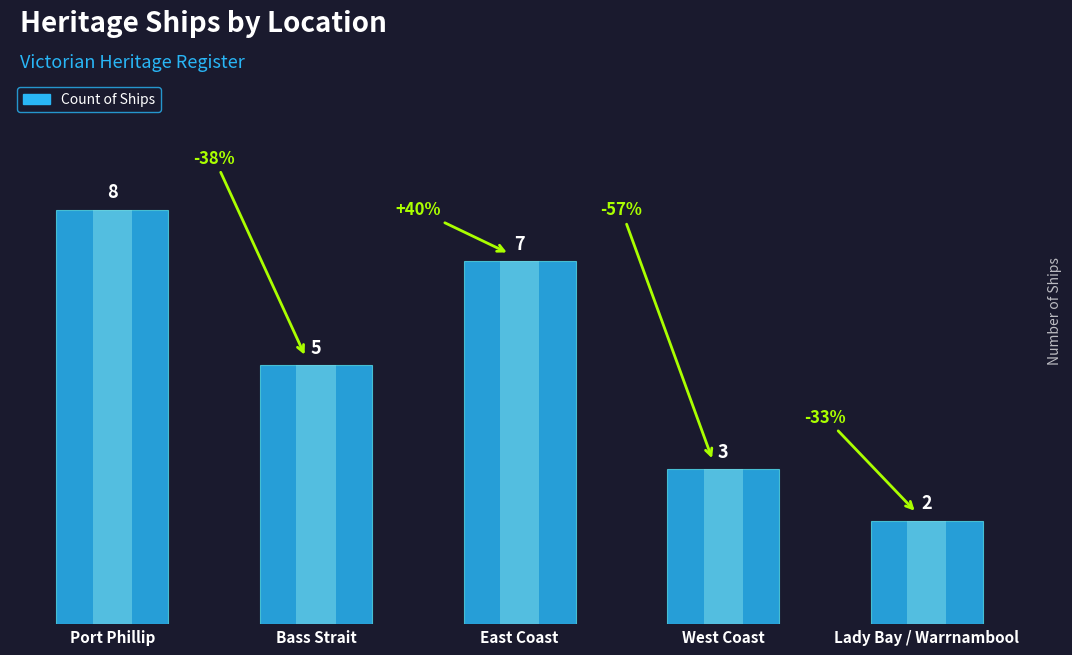

What is the difference between the second highest and minimum values?

5